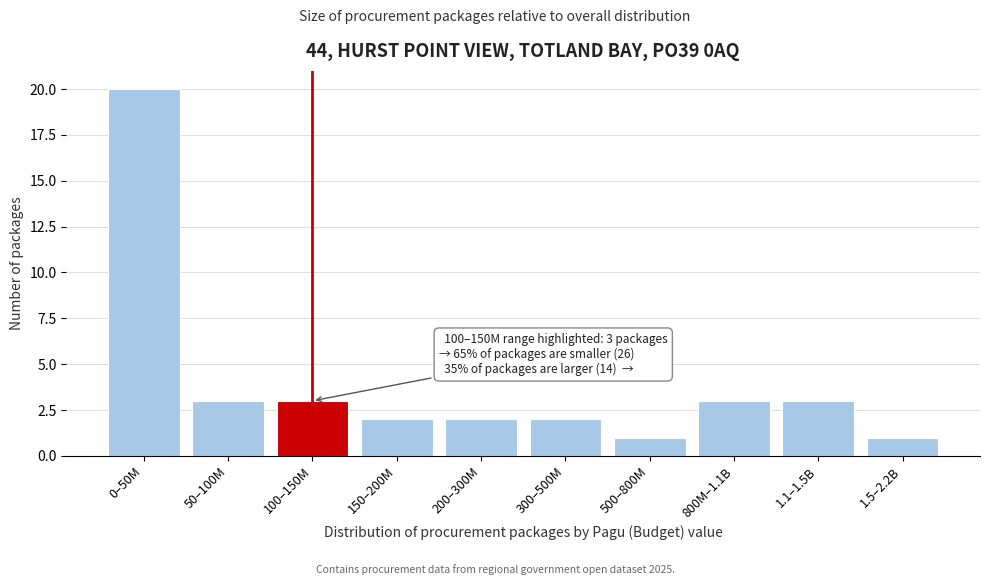

Reading left to right, what are all the values shown in this chart?

0–50M=20	50–100M=3	100–150M=3	150–200M=2	200–300M=2	300–500M=2	500–800M=1	800M–1.1B=3	1.1–1.5B=3	1.5–2.2B=1